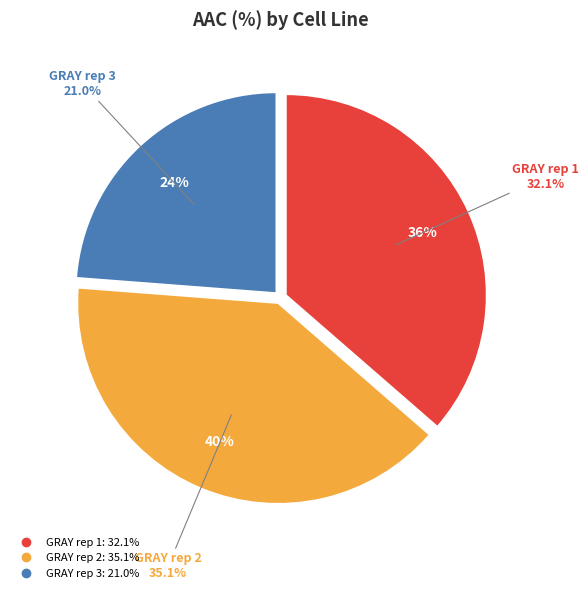

What is the largest slice in the pie chart?

GRAY rep 2